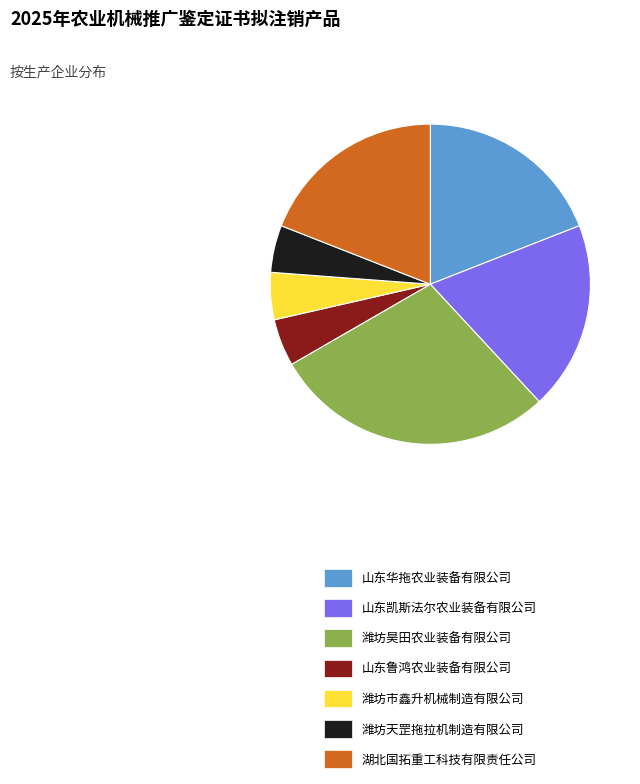

Count the number of slices in the pie.

7